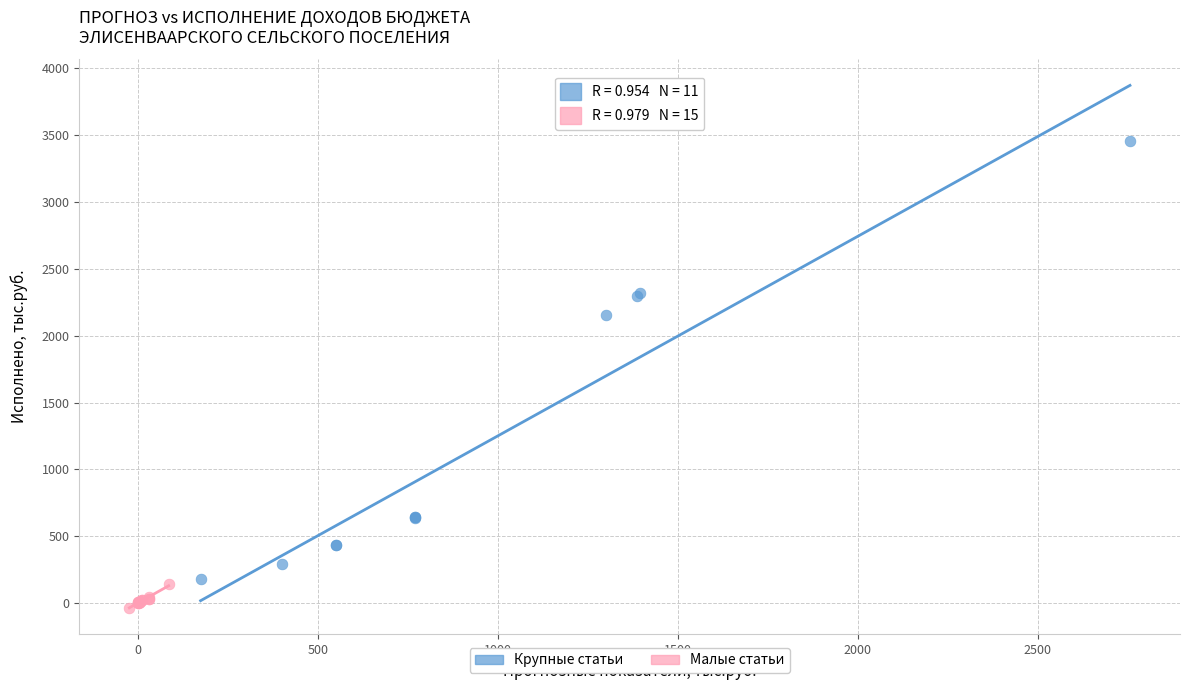

Which series reaches the maximum Y coordinate?

Крупные статьи